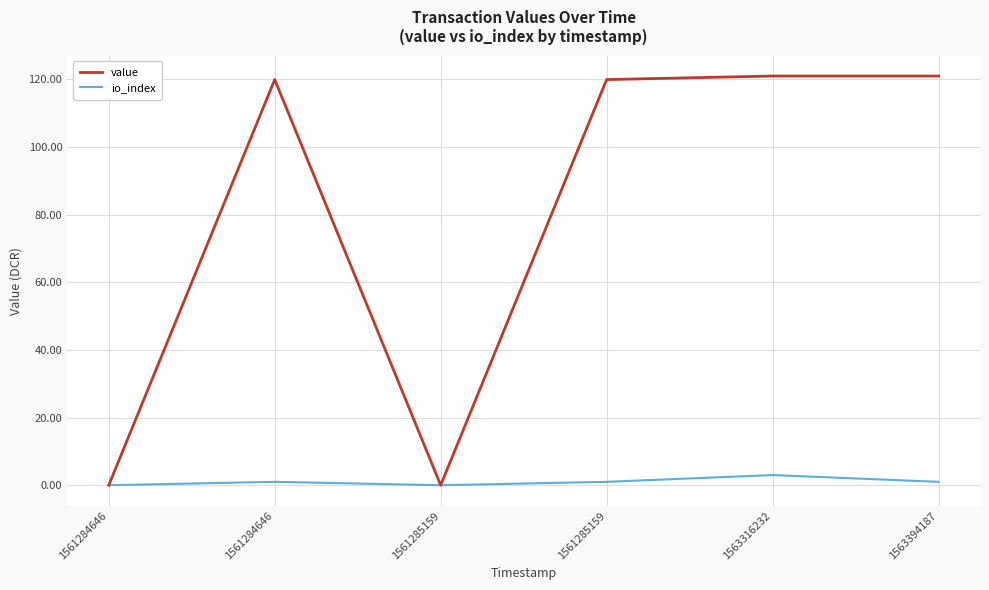

How many distinct data groups are displayed?

2